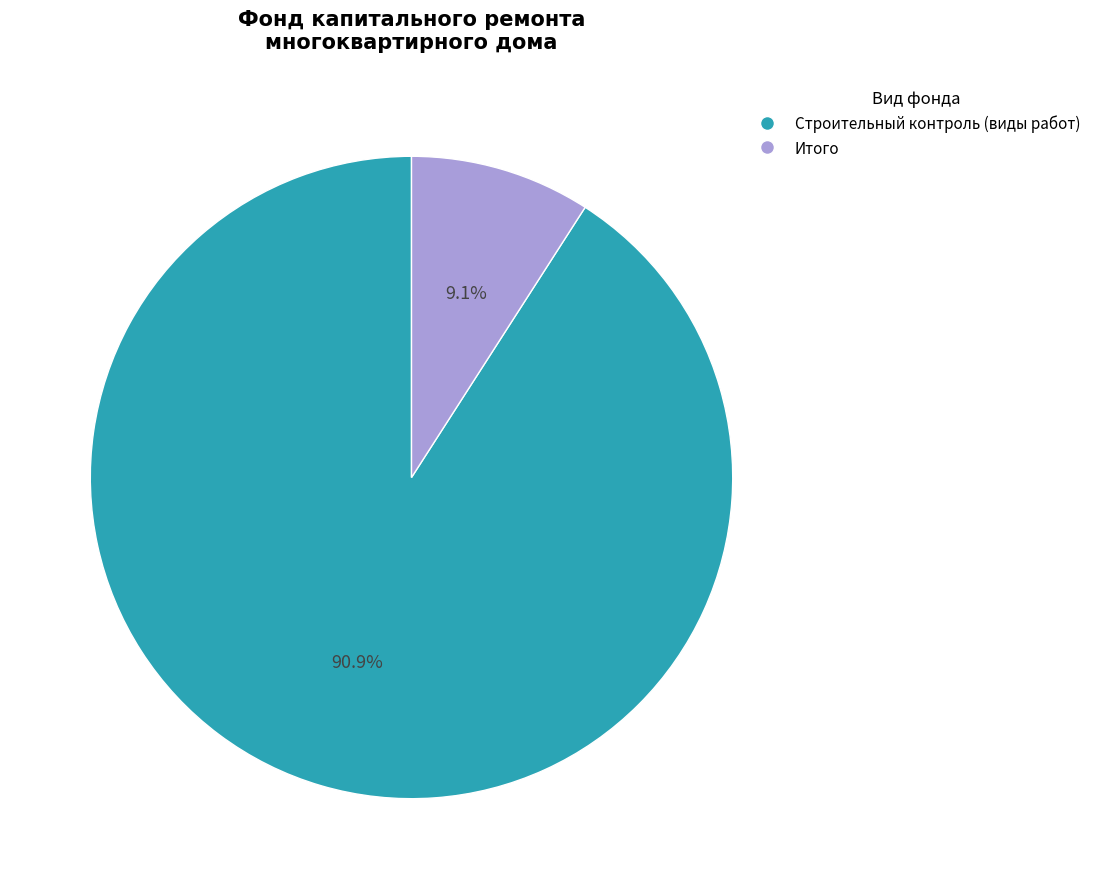

Does any single category account for the majority?

Yes